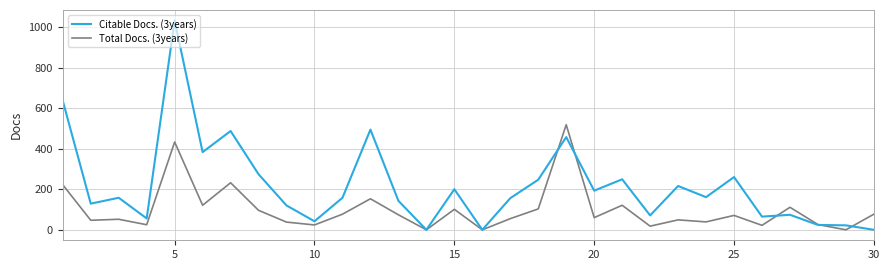

What is the spread (max minus min) of values at 25?

189